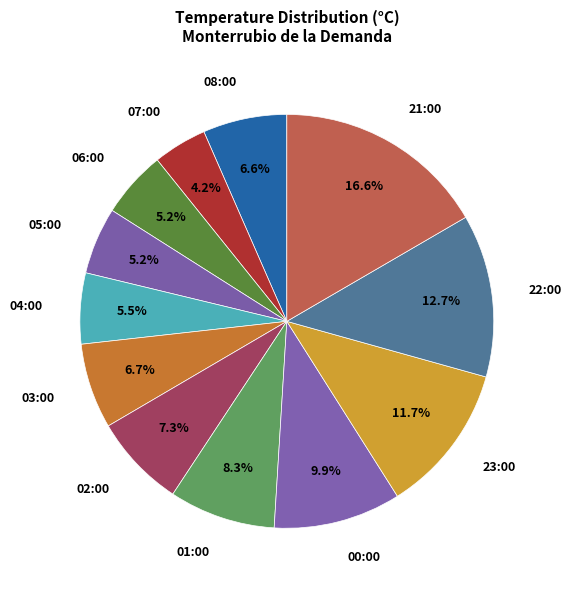

Is it true that 23:00 is 23% of the pie?

False